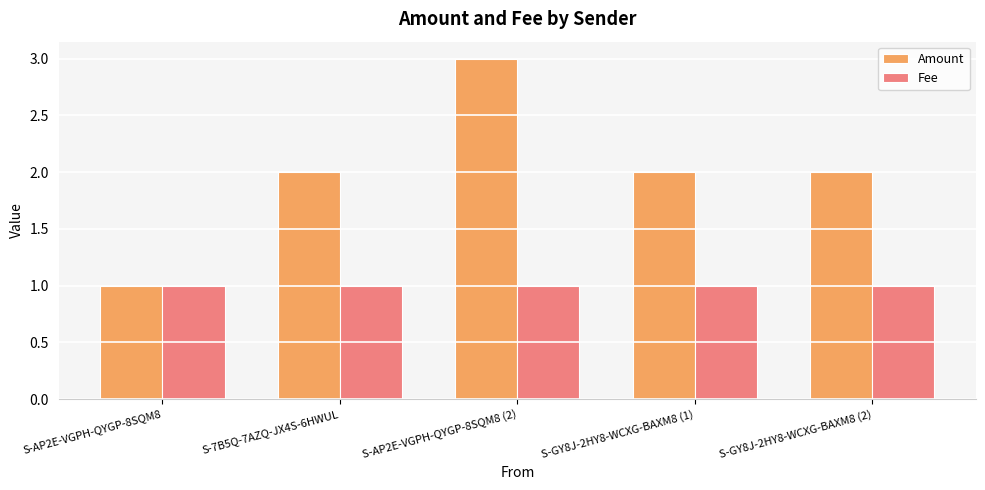

Which category has the highest value across all series?

S-AP2E-VGPH-QYGP-8SQM8 (2)